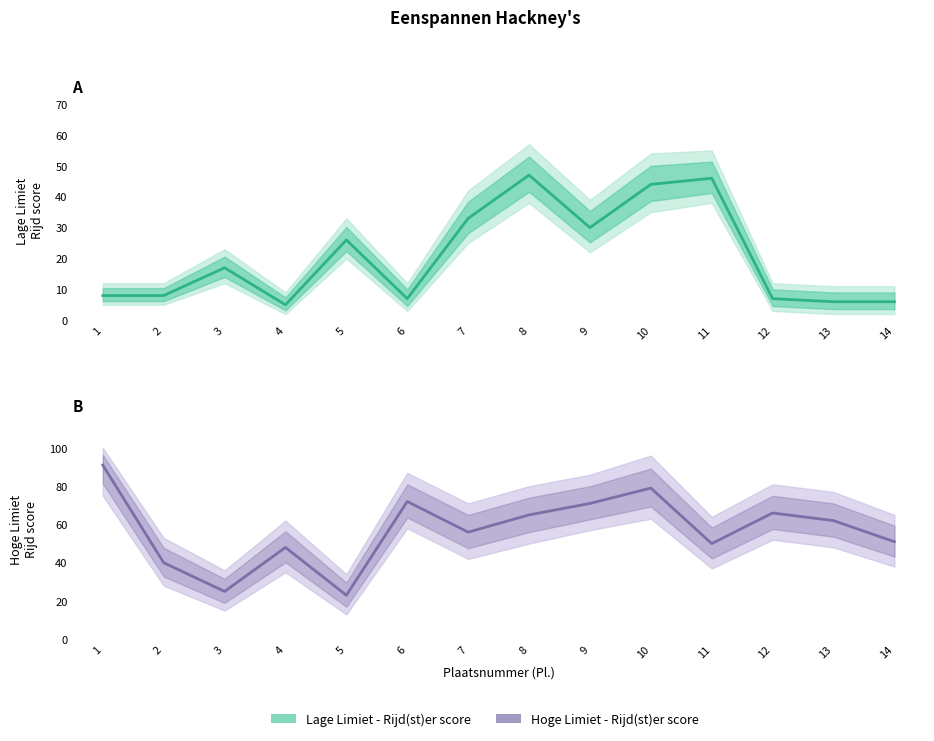

Which series has the largest range (max minus min)?

Hoge Limiet - Rijd(st)er score